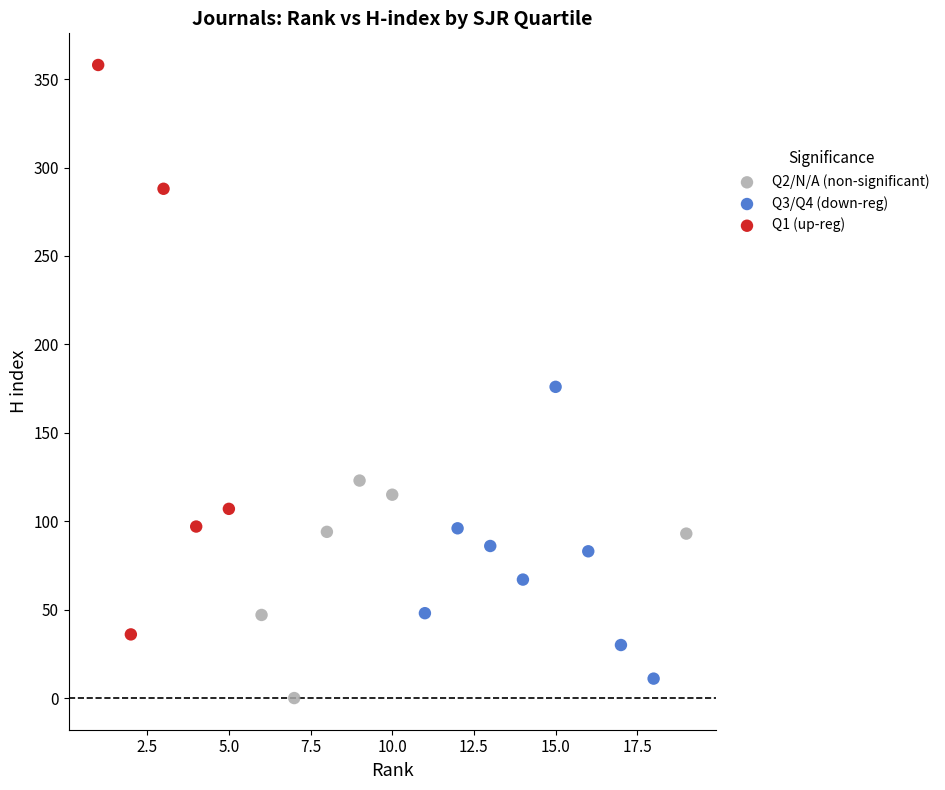

What are all the series names shown in the legend?

Q2/N/A (non-significant), Q3/Q4 (down-reg), Q1 (up-reg)